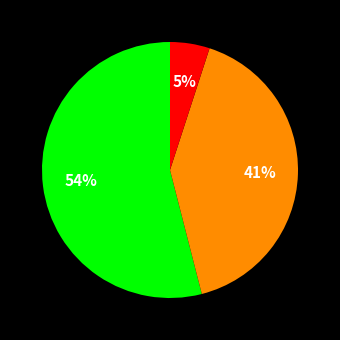

To the nearest percent, what is the difference between the largest and smallest slice percentages?

49%